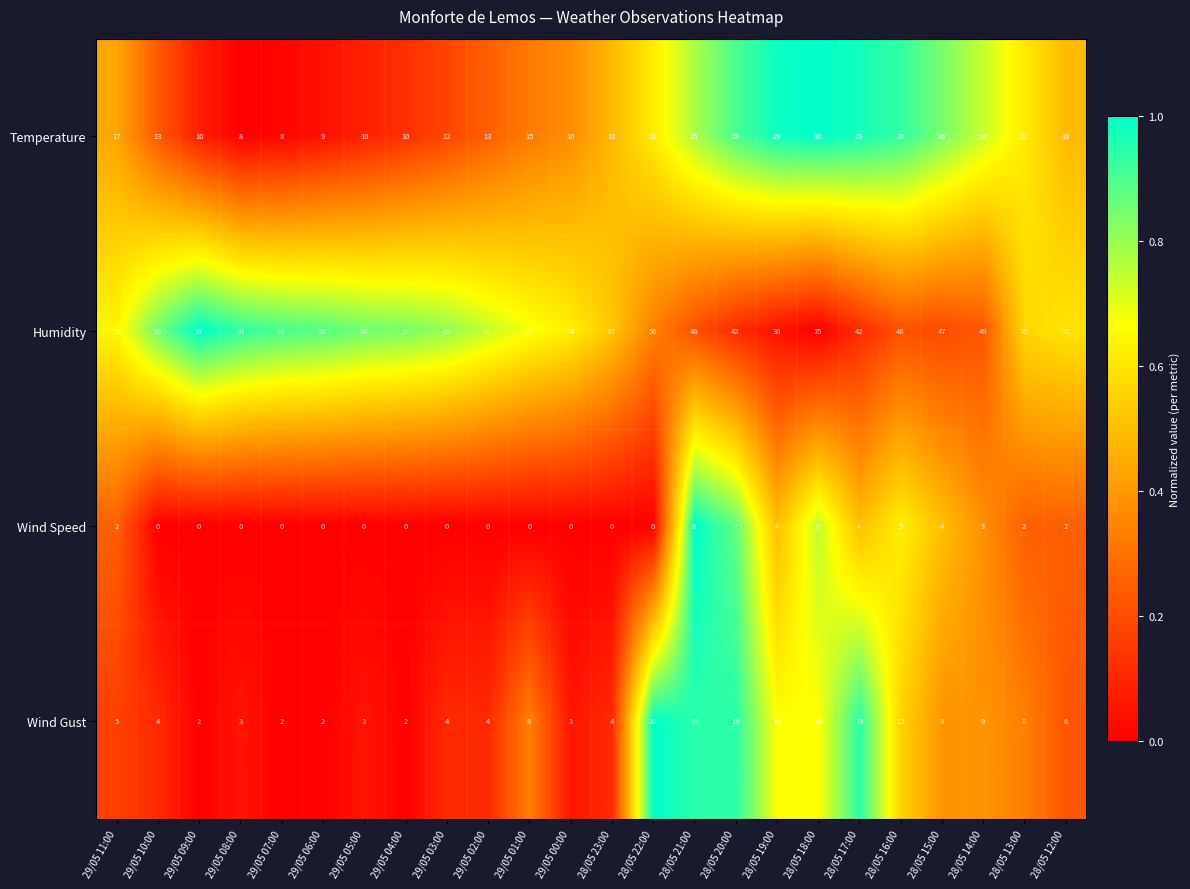

Which series has the largest total across all categories?

Humidity